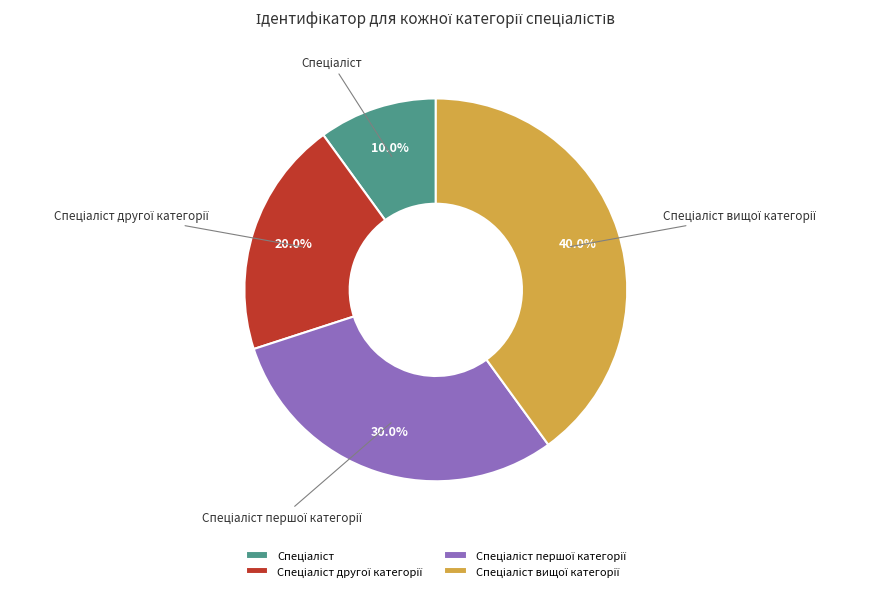

Is there any slice that represents more than half of the pie?

No